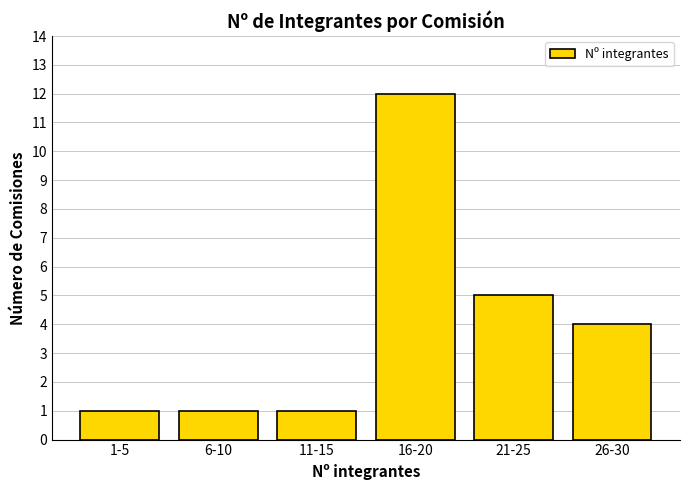

Reading left to right, list all the values displayed in this chart.

1	1	1	12	5	4